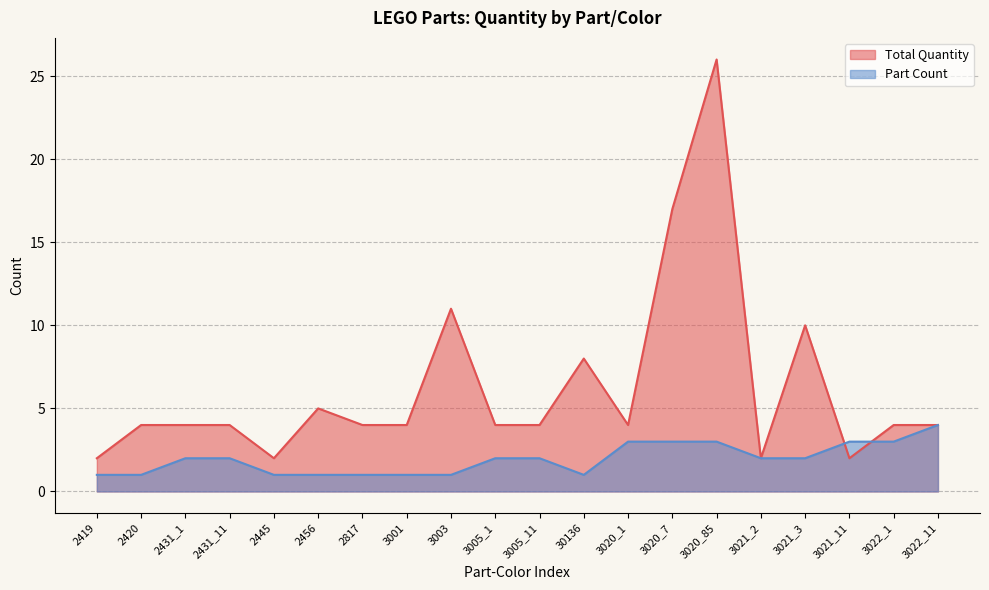

What is the label of the 5th point from the right?

3021_2